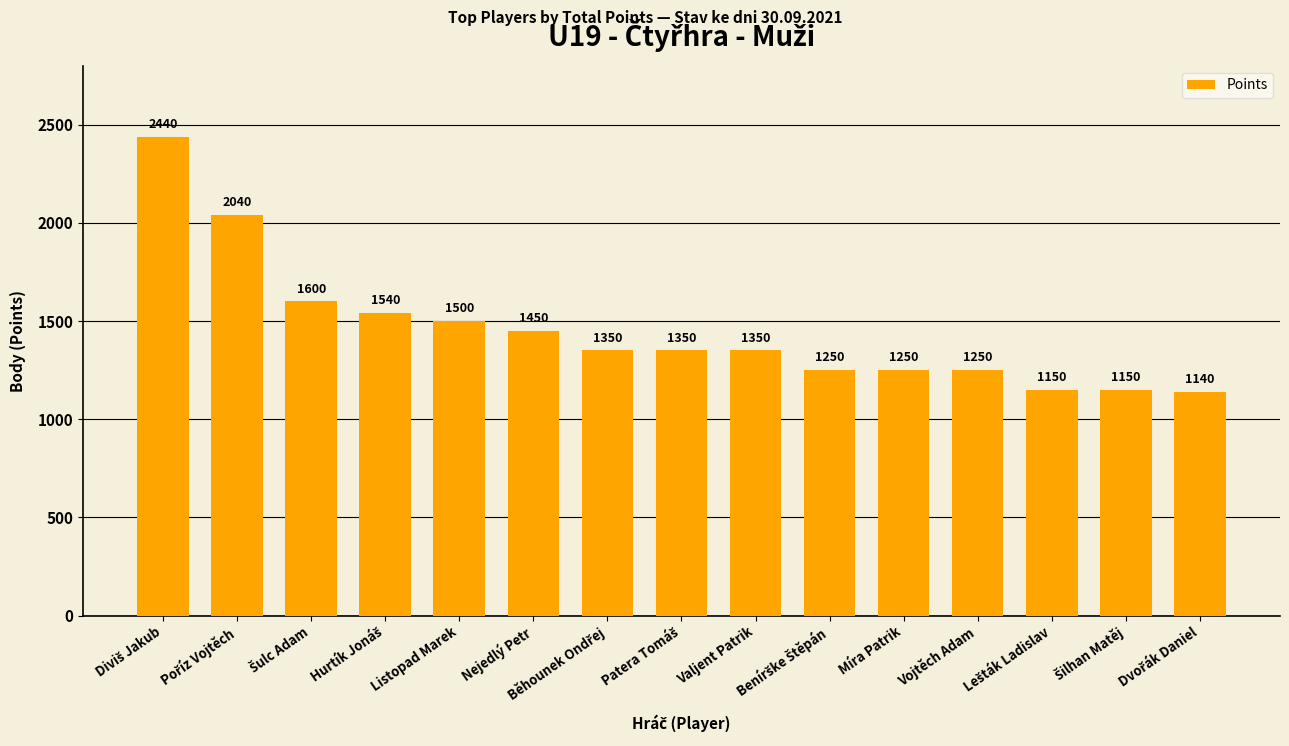

How many bars are there in total?

15